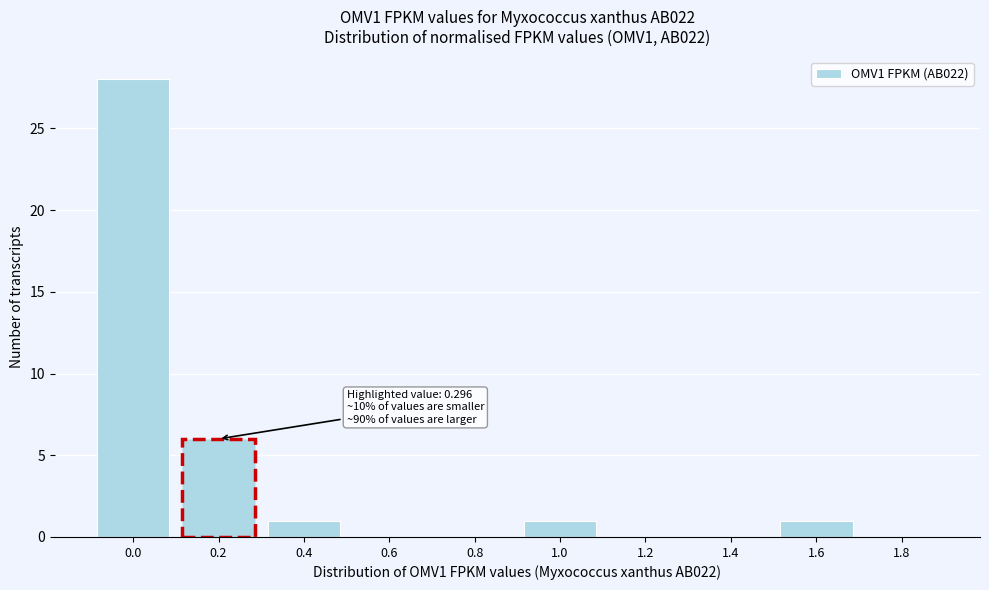

Reading left to right, list all the values displayed in this chart.

0.0=28	0.2=6	0.4=1	0.6=0	0.8=0	1.0=1	1.2=0	1.4=0	1.6=1	1.8=0